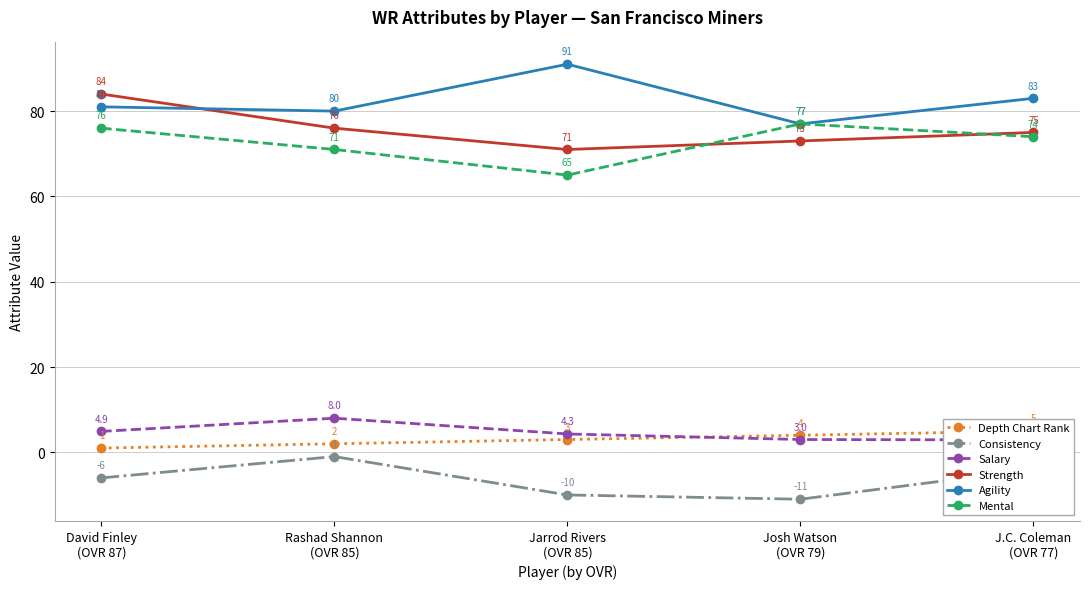

What is the total value across all series at J.C. Coleman
(OVR 77)?

235.9